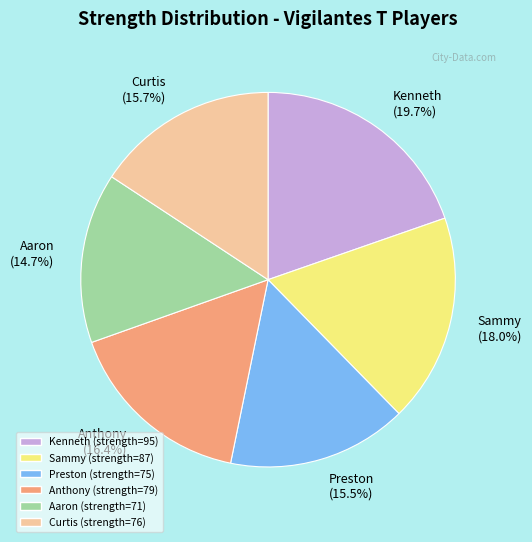

Is Preston the majority of the pie?

No